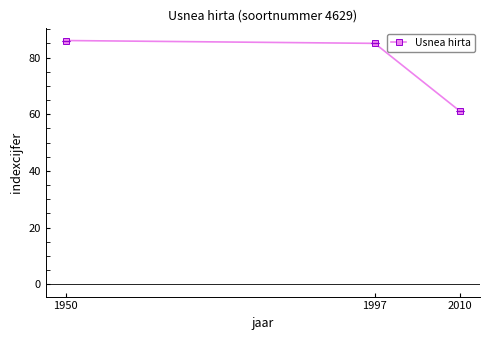

Count the number of categories in the chart.

3